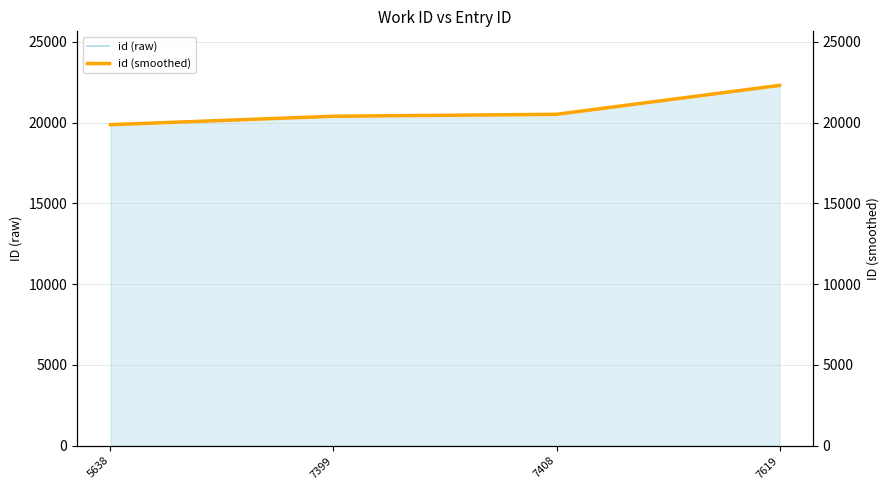

Which series has the largest total across all categories?

id (raw)